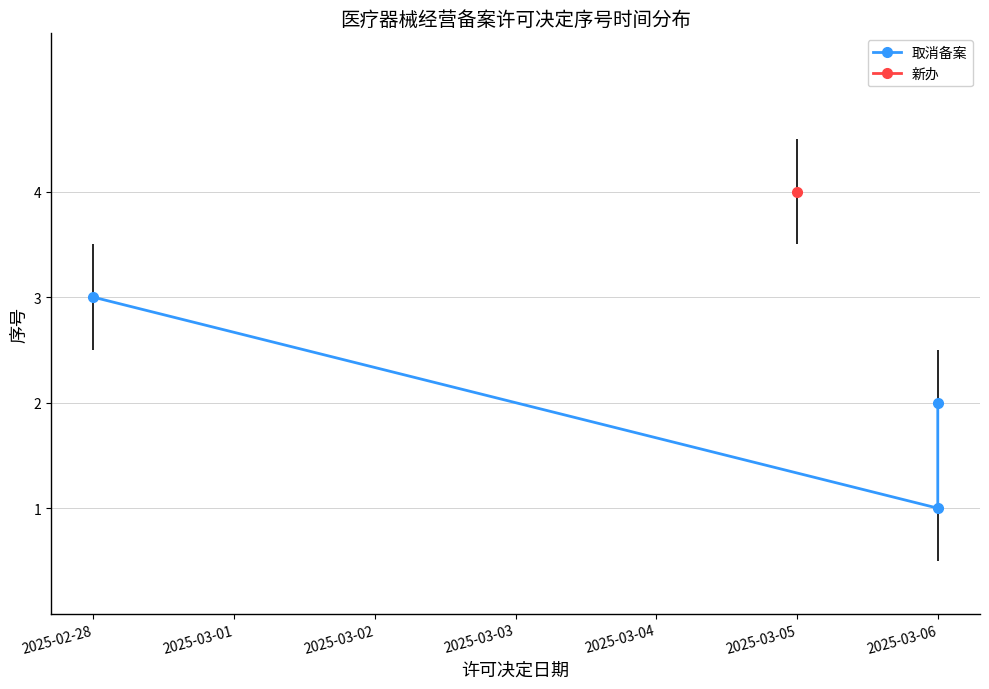

True or false: the data shows 1 at 2025-03-06.

False